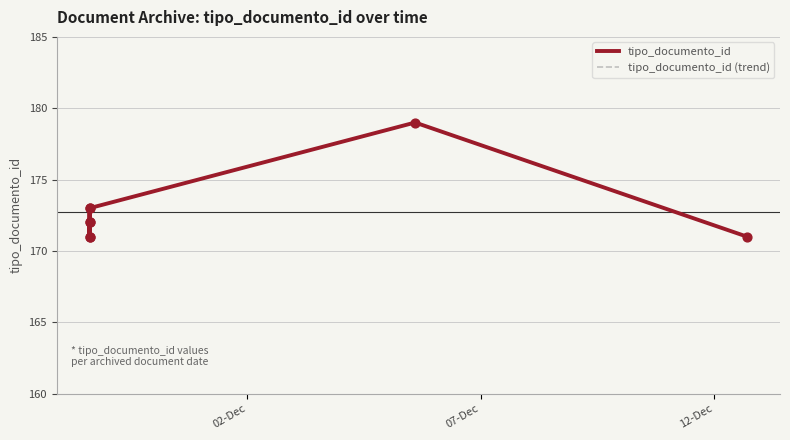

Which series reaches the minimum Y coordinate?

tipo_documento_id